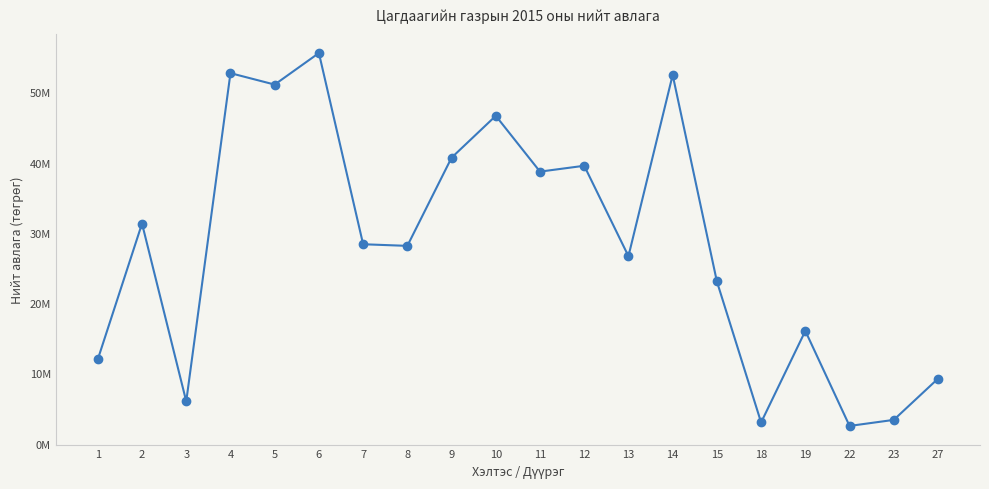

What is the minimum value shown in the chart?

2533375